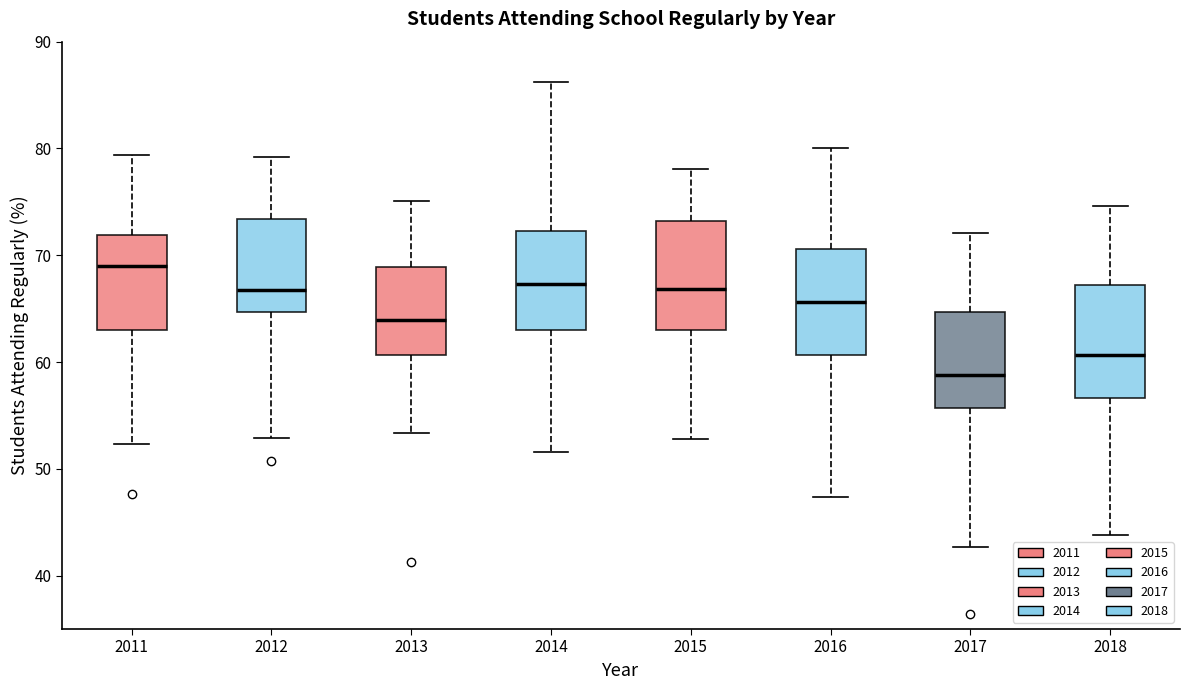

Reading left to right, read every box against the y-axis: the position of its median line, the range the box covers, and the ends of its whiskers. The values are not printed on the chart, so give them approximately, as read against the axis.

2011: median 69, box 63 to 72, whiskers 52 to 79
2012: median 67, box 65 to 73, whiskers 53 to 79
2013: median 64, box 61 to 69, whiskers 53 to 75
2014: median 67, box 63 to 72, whiskers 52 to 86
2015: median 67, box 63 to 73, whiskers 53 to 78
2016: median 66, box 61 to 71, whiskers 47 to 80
2017: median 59, box 56 to 65, whiskers 43 to 72
2018: median 61, box 57 to 67, whiskers 44 to 75